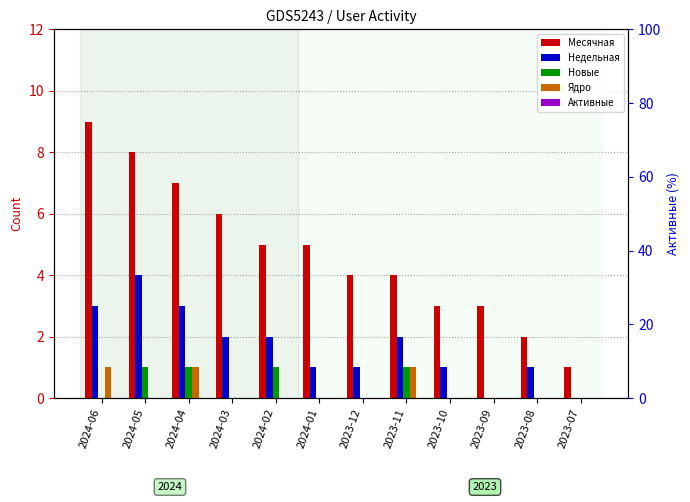

List the series in order of their peak value, highest first.

Месячная, Недельная, Новые, Ядро, Активные